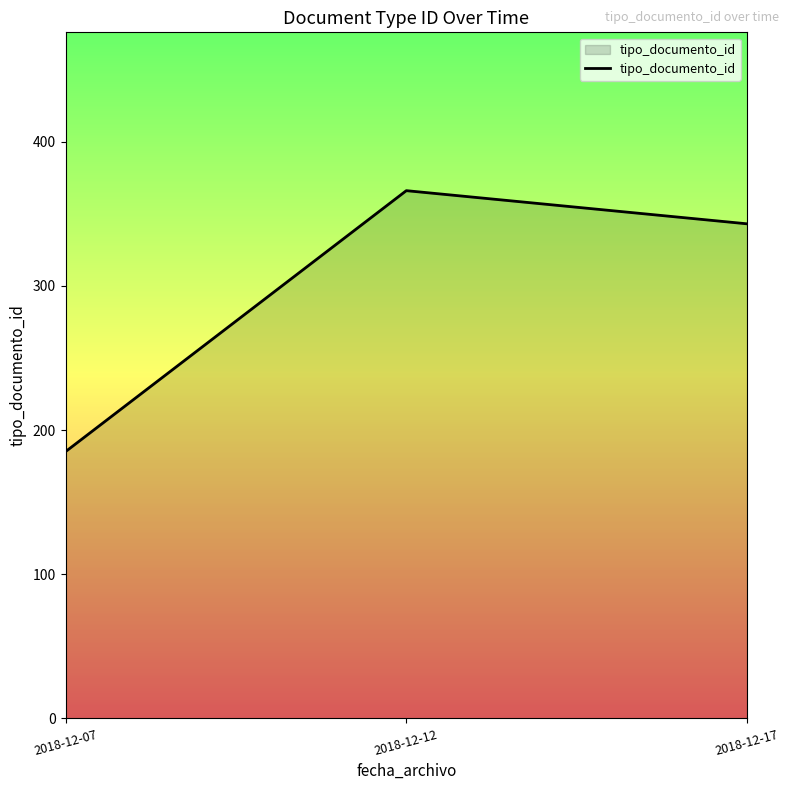

What is the change in value from 2018-12-07 to 2018-12-17?

+158